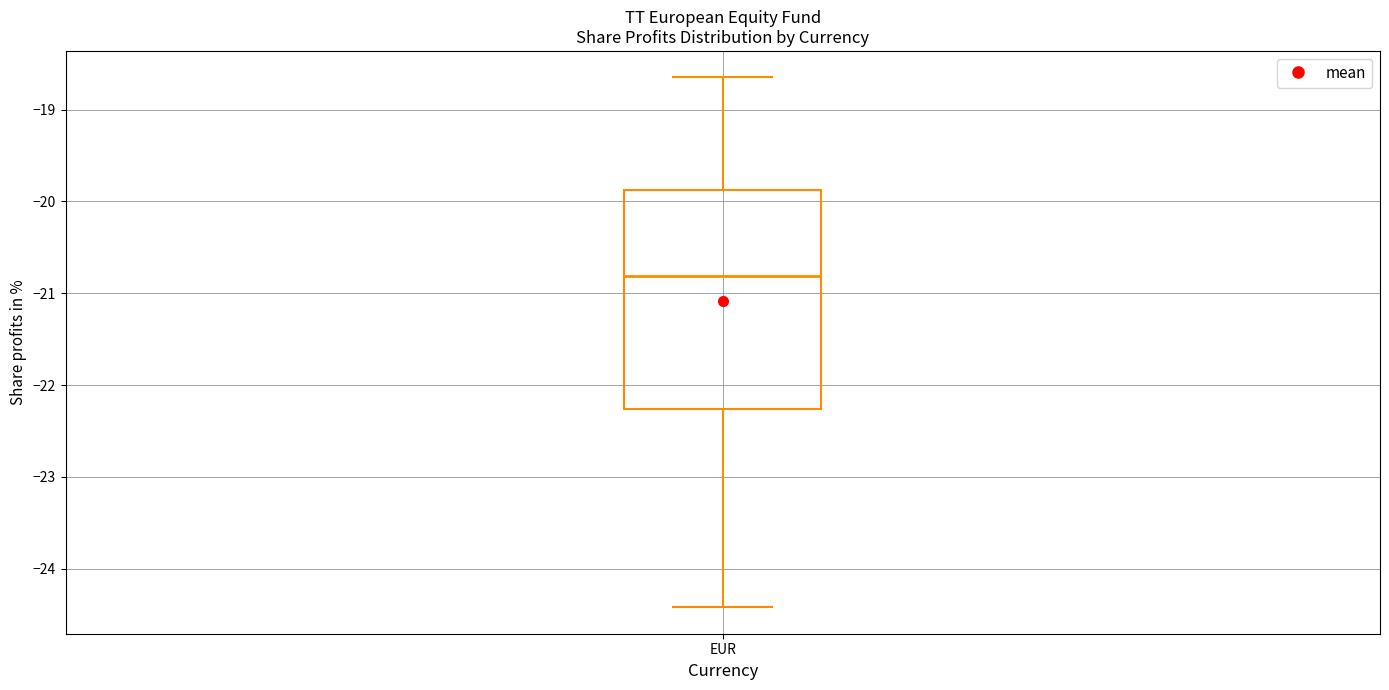

Where does the lower whisker of the box for EUR end on the y-axis? The values are not printed on the chart, so give them approximately, as read against the axis.

-24.4